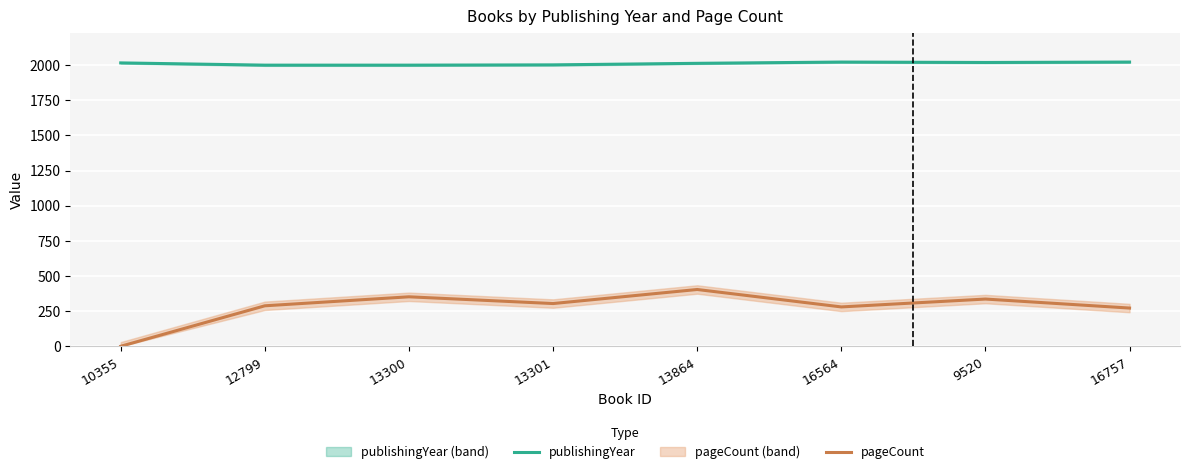

Where does the publishingYear series first go above 2016?

16564